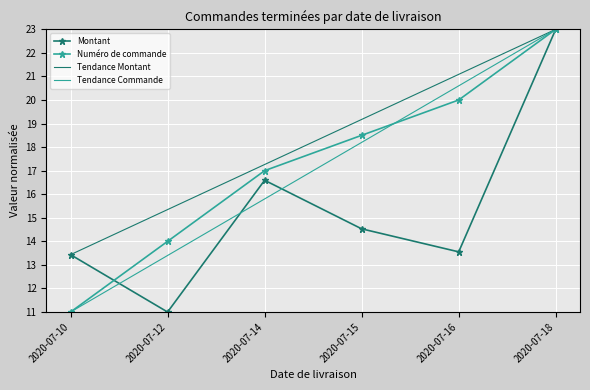

How many distinct data groups are displayed?

2